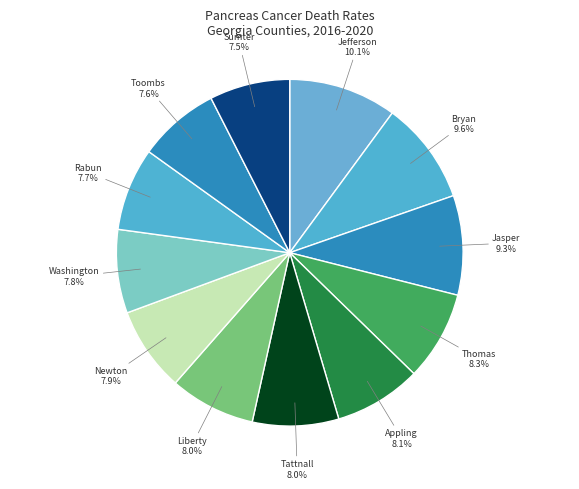

How many segments does this pie chart have?

12